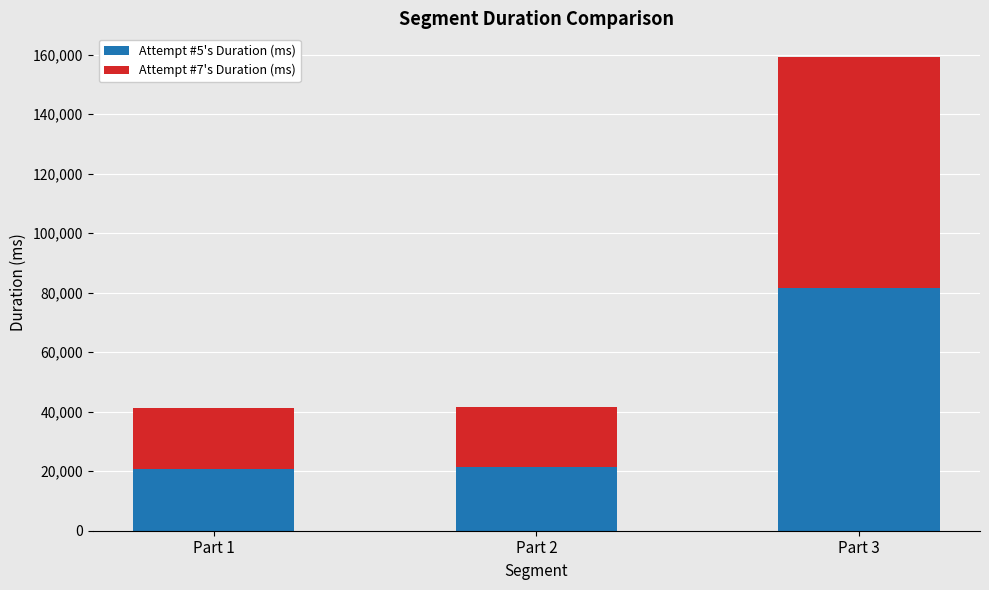

What is the difference between the Attempt #5's Duration (ms) values at Part 1 and Part 2?

650